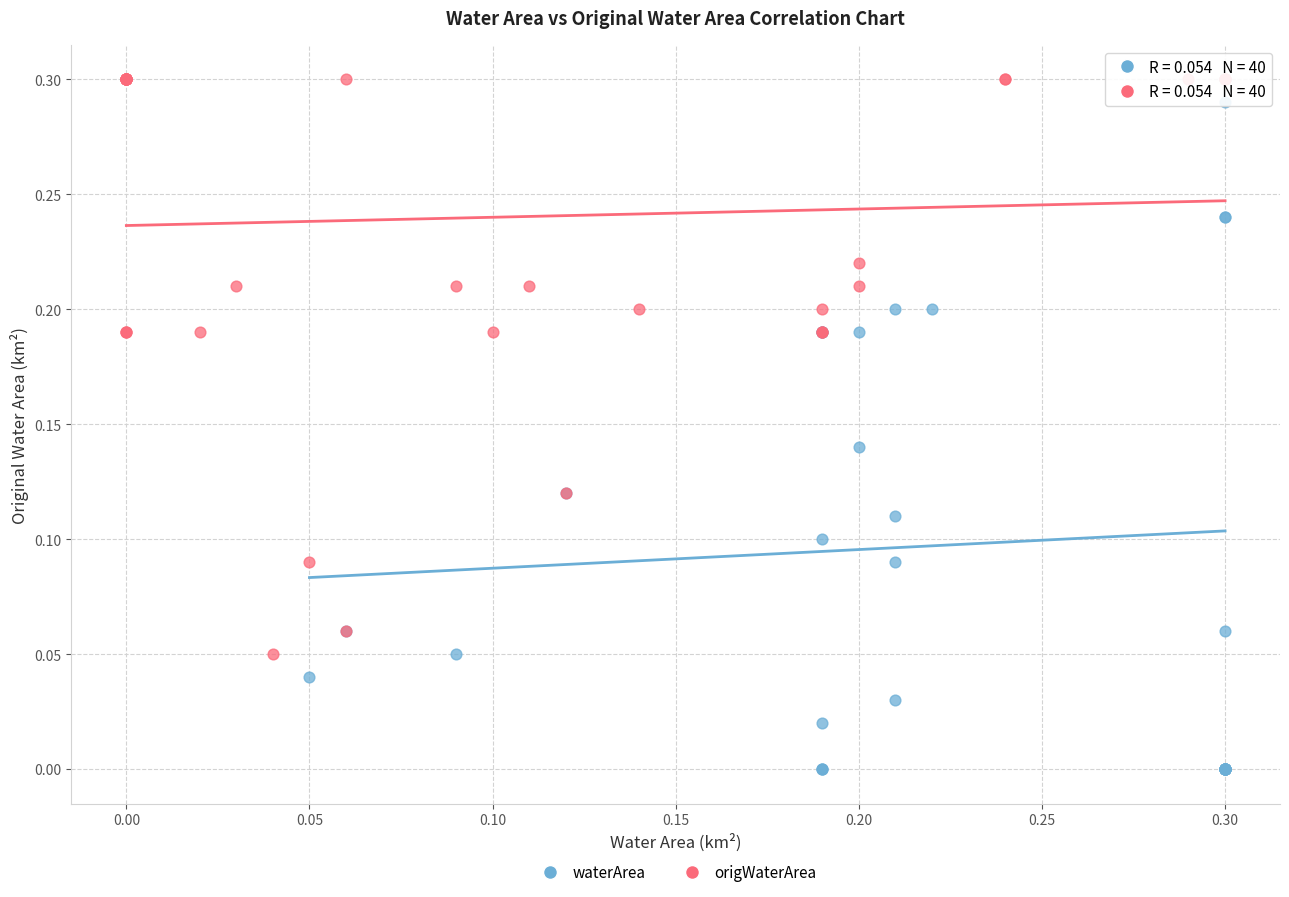

Which series contains the lowest Y value?

waterArea